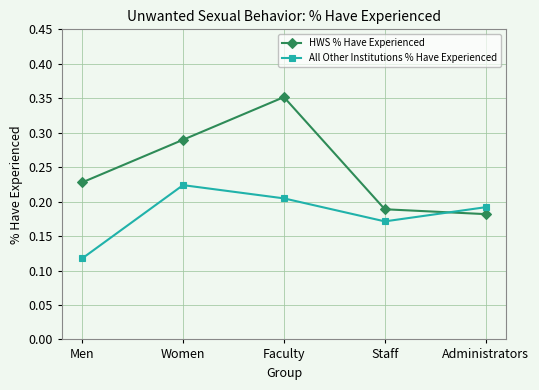

At which label is HWS % Have Experienced closest to 0?

Administrators